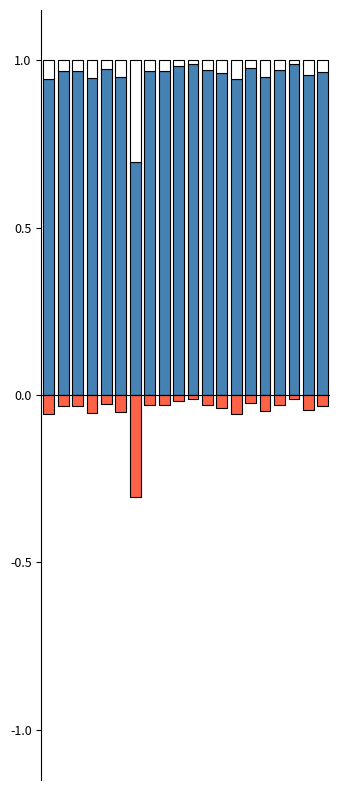

Where is 外国人 nearest to the value 0?

10